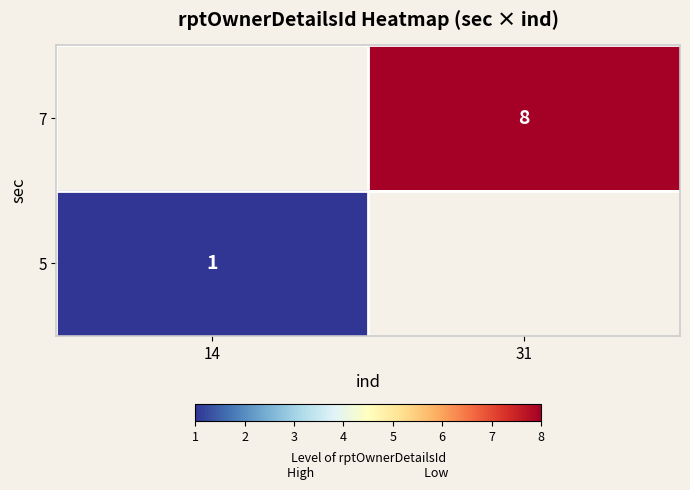

The value of 7 at 31 is 4. True or false?

False